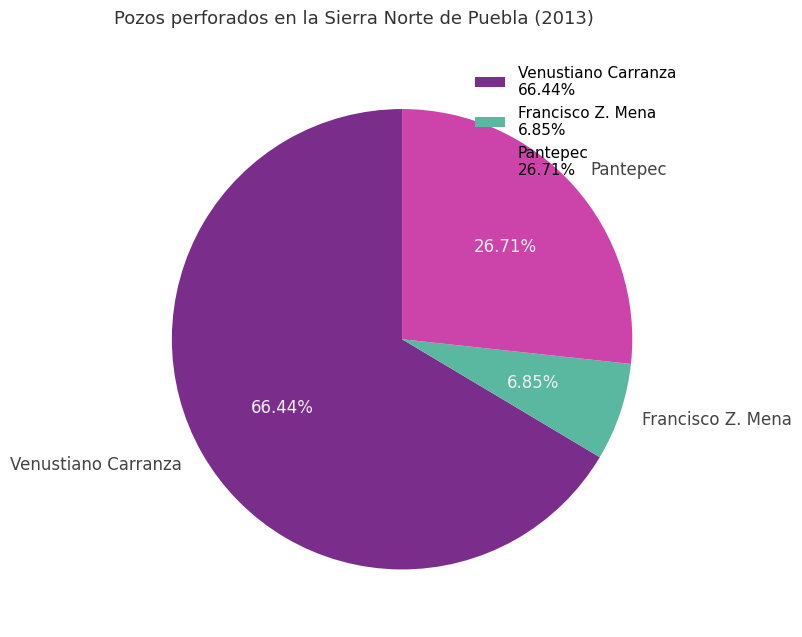

Which slice represents more than half of the pie?

Venustiano Carranza